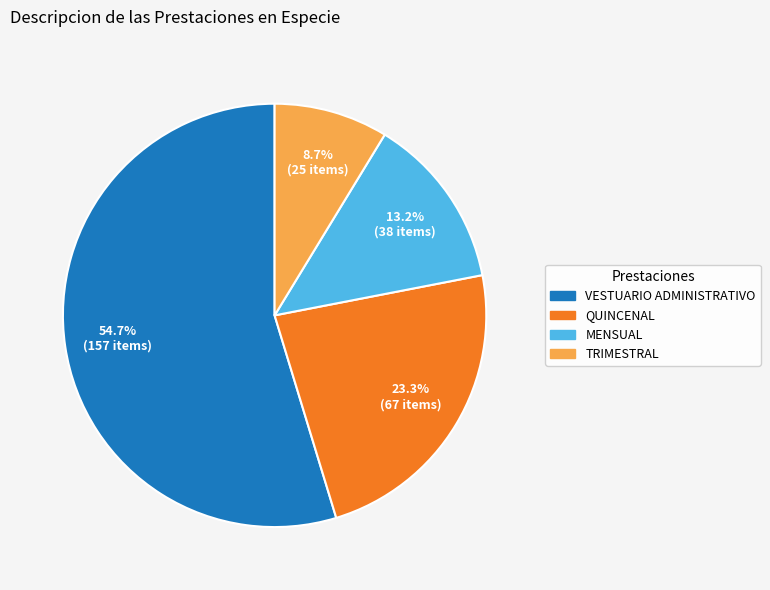

Combined, do TRIMESTRAL and QUINCENAL account for over 50%?

No